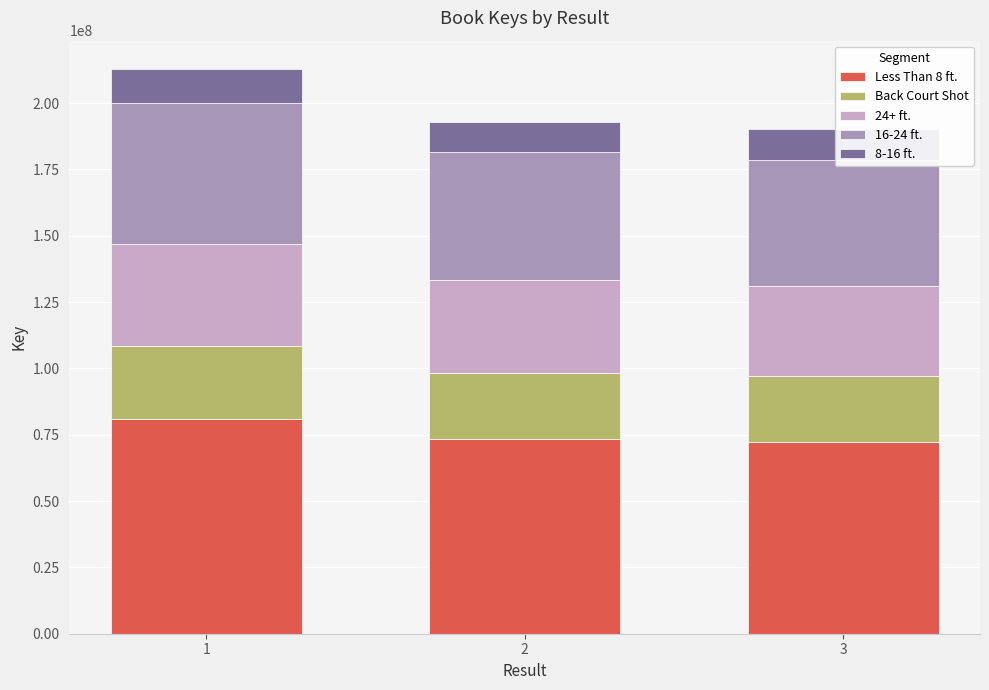

Which series has the largest total across all categories?

Less Than 8 ft.